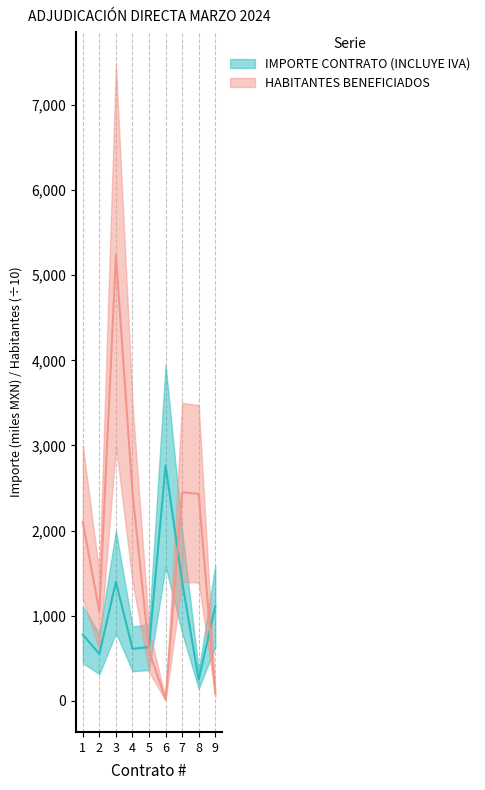

Is it true that HABITANTES BENEFICIADOS equals 1160.1 at 4?

False